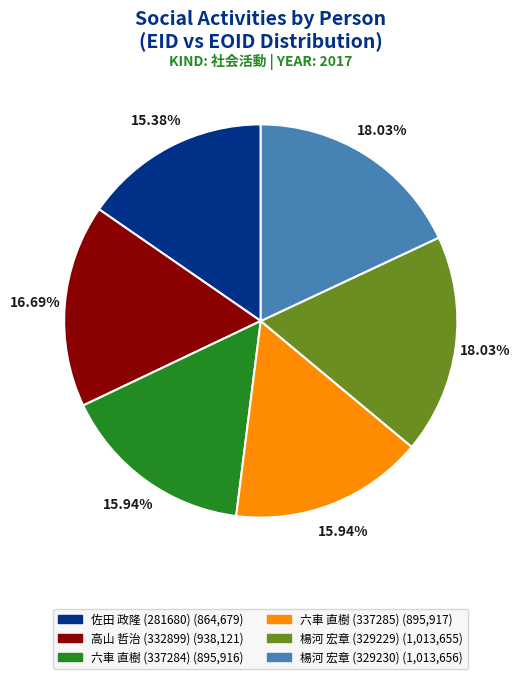

Between 高山 哲治 (332899) and 佐田 政隆 (281680), which is larger?

高山 哲治 (332899)